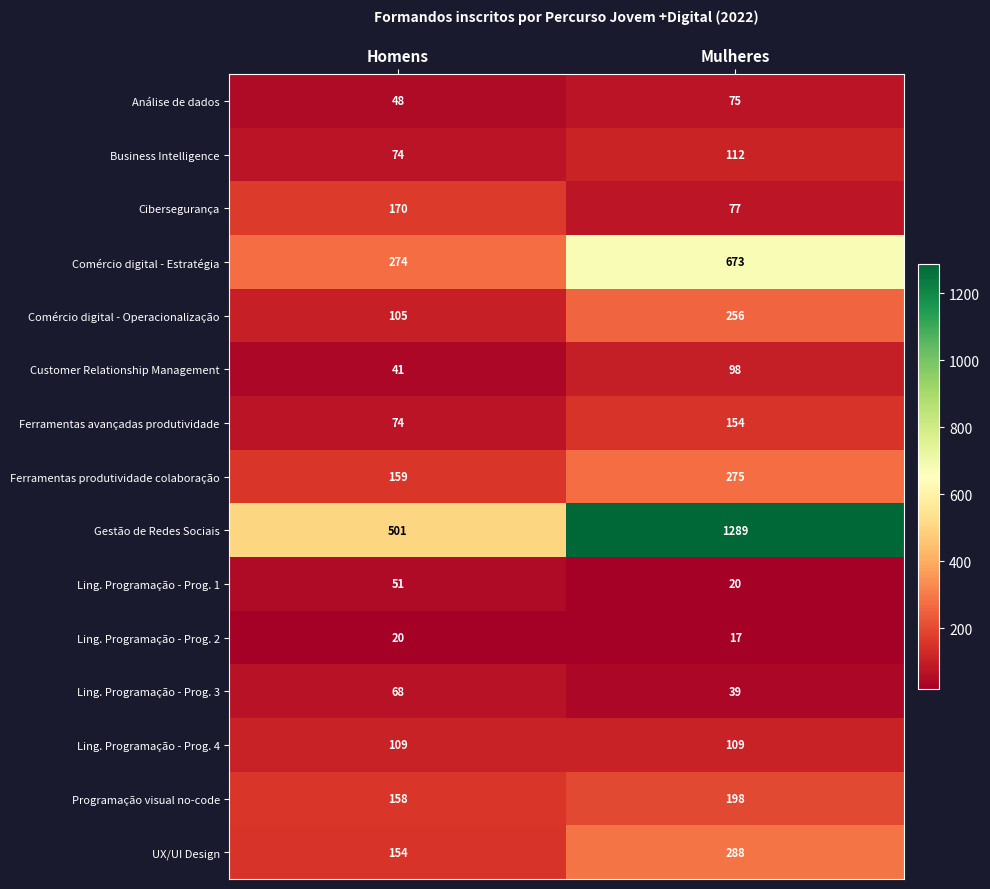

Reading left to right, what are all the values shown in this chart?

Análise de dados: 48	75
Business Intelligence: 74	112
Cibersegurança: 170	77
Comércio digital - Estratégia: 274	673
Comércio digital - Operacionalização: 105	256
Customer Relationship Management: 41	98
Ferramentas avançadas produtividade: 74	154
Ferramentas produtividade colaboração: 159	275
Gestão de Redes Sociais: 501	1289
Ling. Programação - Prog. 1: 51	20
Ling. Programação - Prog. 2: 20	17
Ling. Programação - Prog. 3: 68	39
Ling. Programação - Prog. 4: 109	109
Programação visual no-code: 158	198
UX/UI Design: 154	288